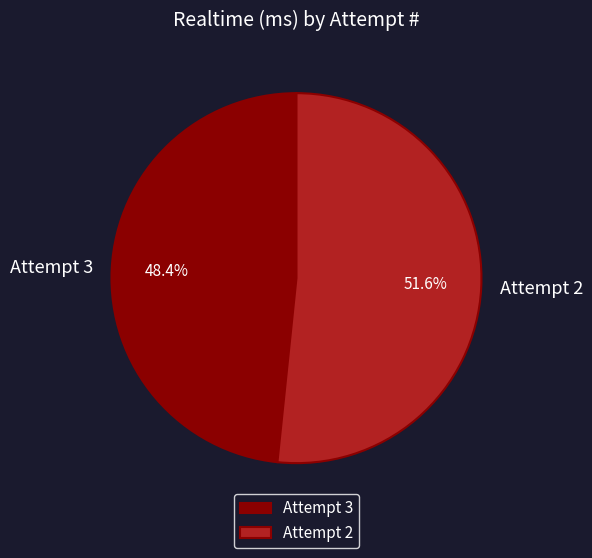

How many slices are in this pie chart?

2